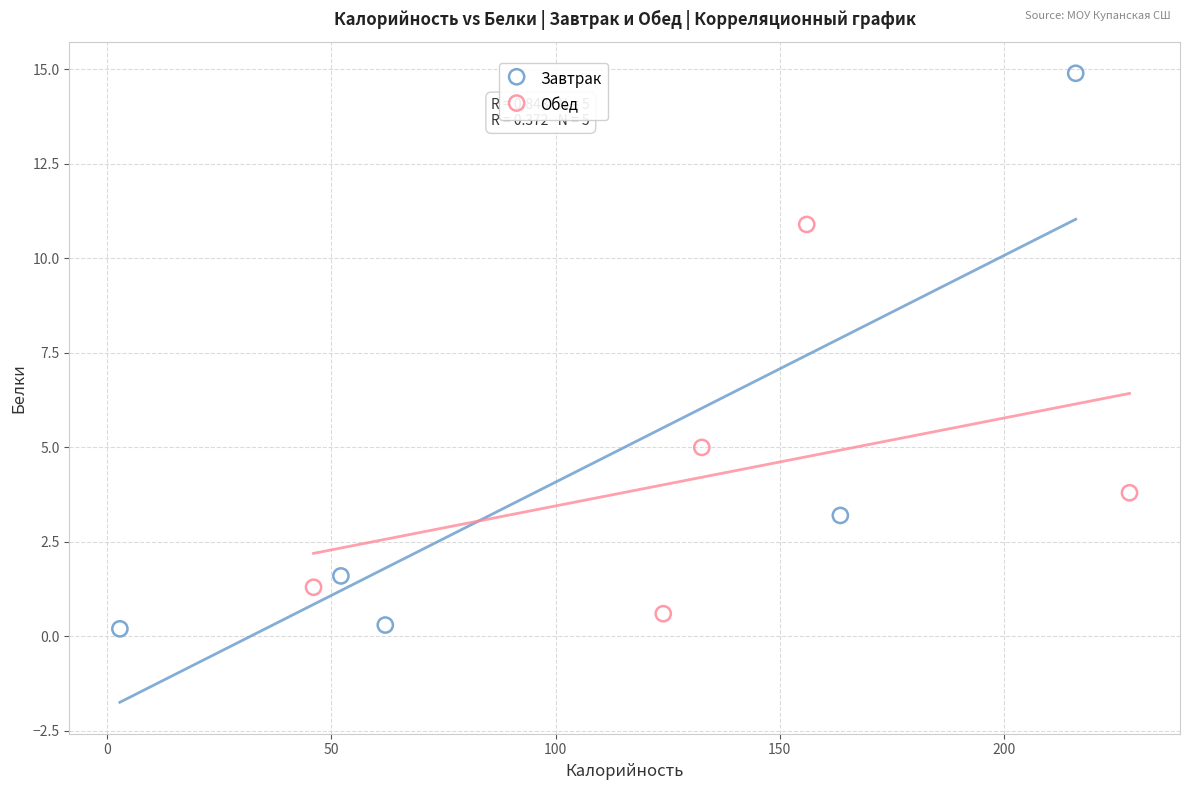

Which series has the largest Y range (max minus min)?

Завтрак